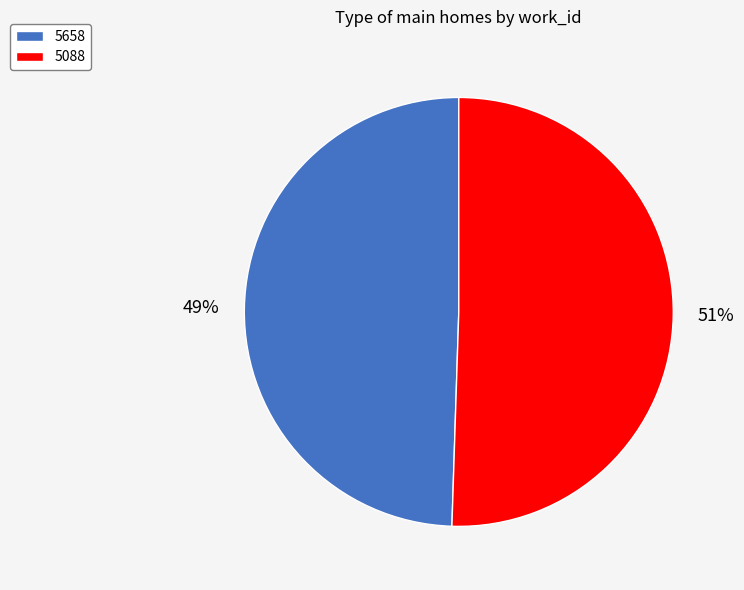

Which category has the biggest portion of the pie?

5088